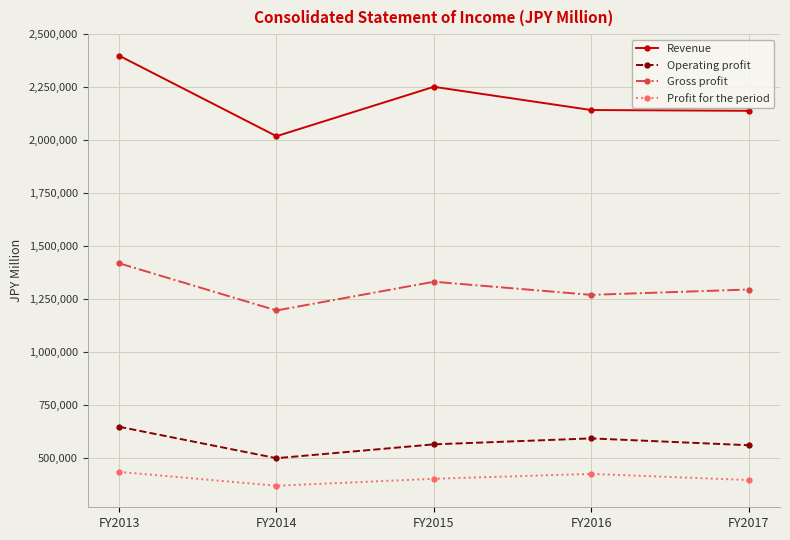

Rank the series by their maximum value, from highest to lowest.

Revenue, Gross profit, Operating profit, Profit for the period